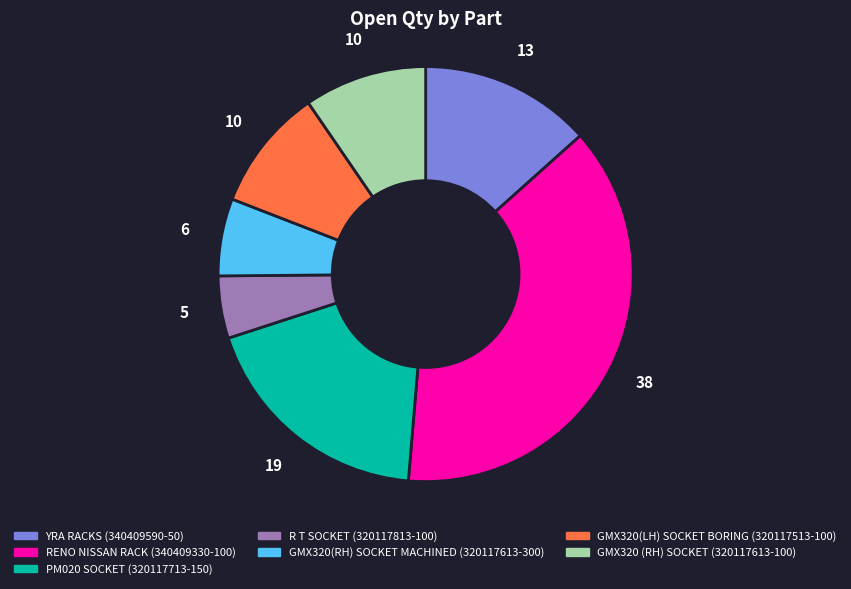

Which category has the biggest portion of the pie?

RENO NISSAN RACK (340409330-100)